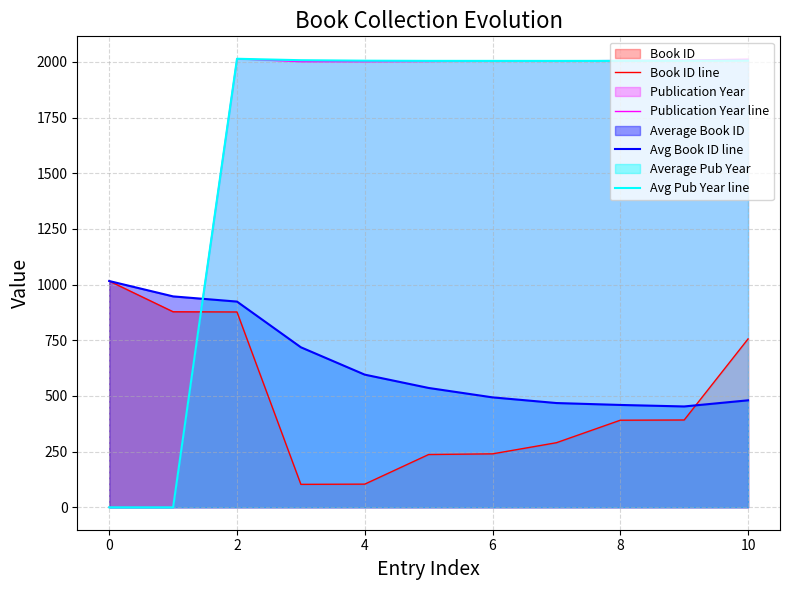

What is the highest value of the Avg Book ID line series?

1016.0